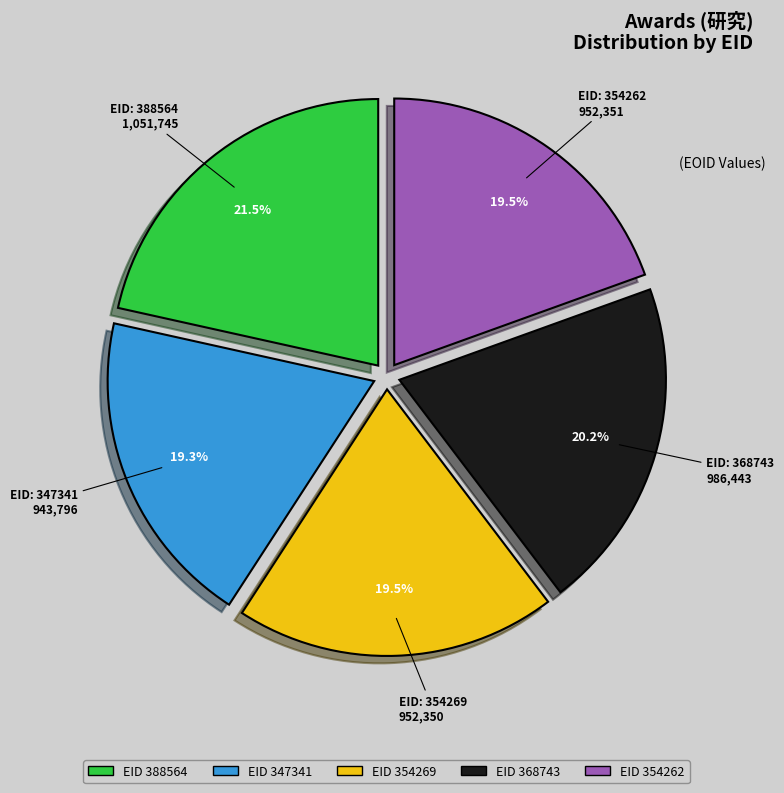

How many segments does this pie chart have?

5